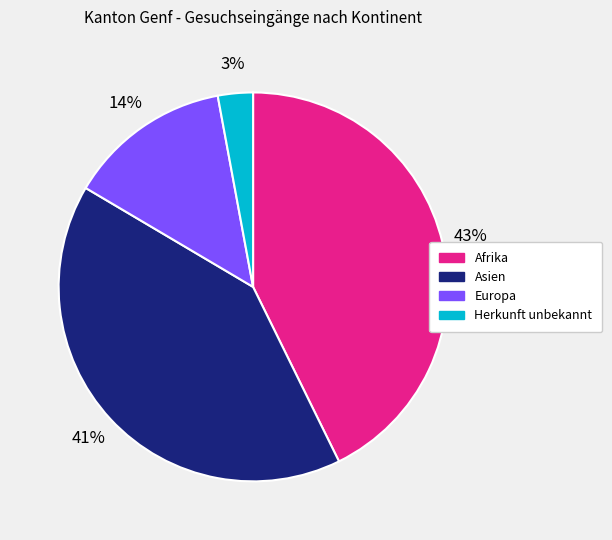

The Asien slice represents 41% of the pie. True or false?

True